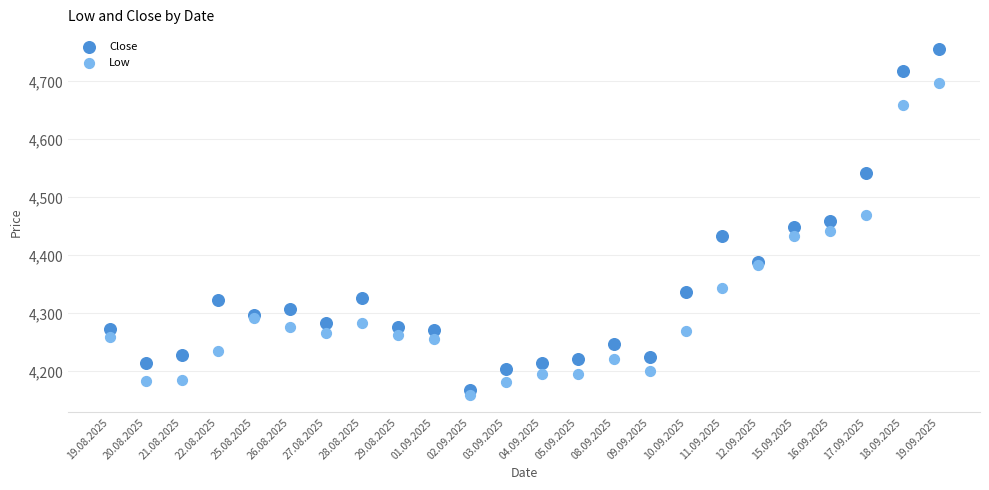

What are all the series names shown in the legend?

Close, Low